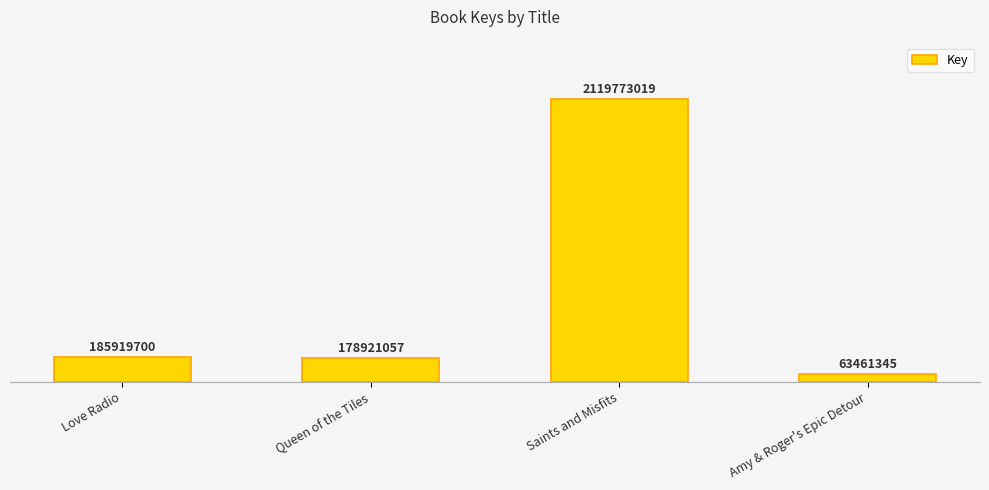

What is the difference between the maximum and minimum values?

2056311674